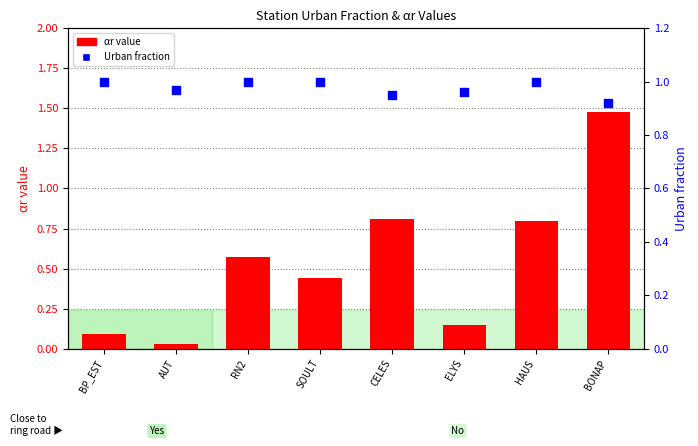

Which series has the largest total across all categories?

Urban fraction